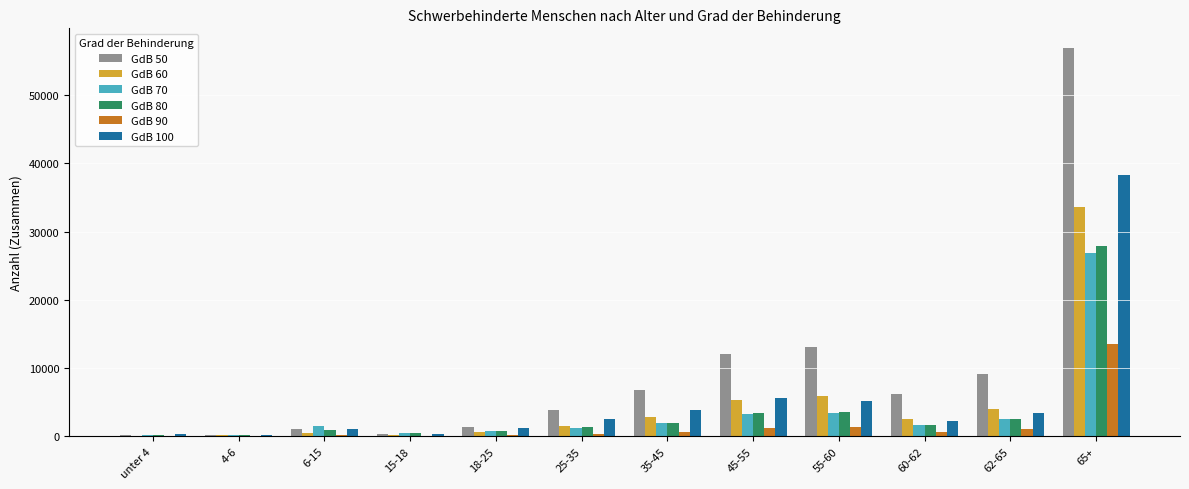

At which category is the sum across all series the highest?

65+